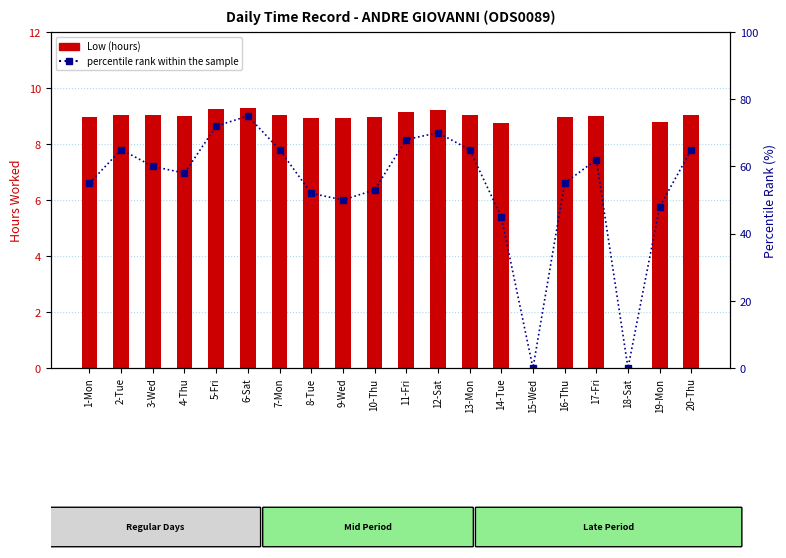

Reading right to left, extract all data points from this chart.

Low (hours): 9.1	8.8	0.0	9.0	9.0	0.0	8.8	9.1	9.2	9.1	8.9	8.9	8.9	9.1	9.3	9.3	9.0	9.0	9.1	9.0
percentile rank within the sample: 65.0	48.0	0.0	62.0	55.0	0.0	45.0	65.0	70.0	68.0	53.0	50.0	52.0	65.0	75.0	72.0	58.0	60.0	65.0	55.0